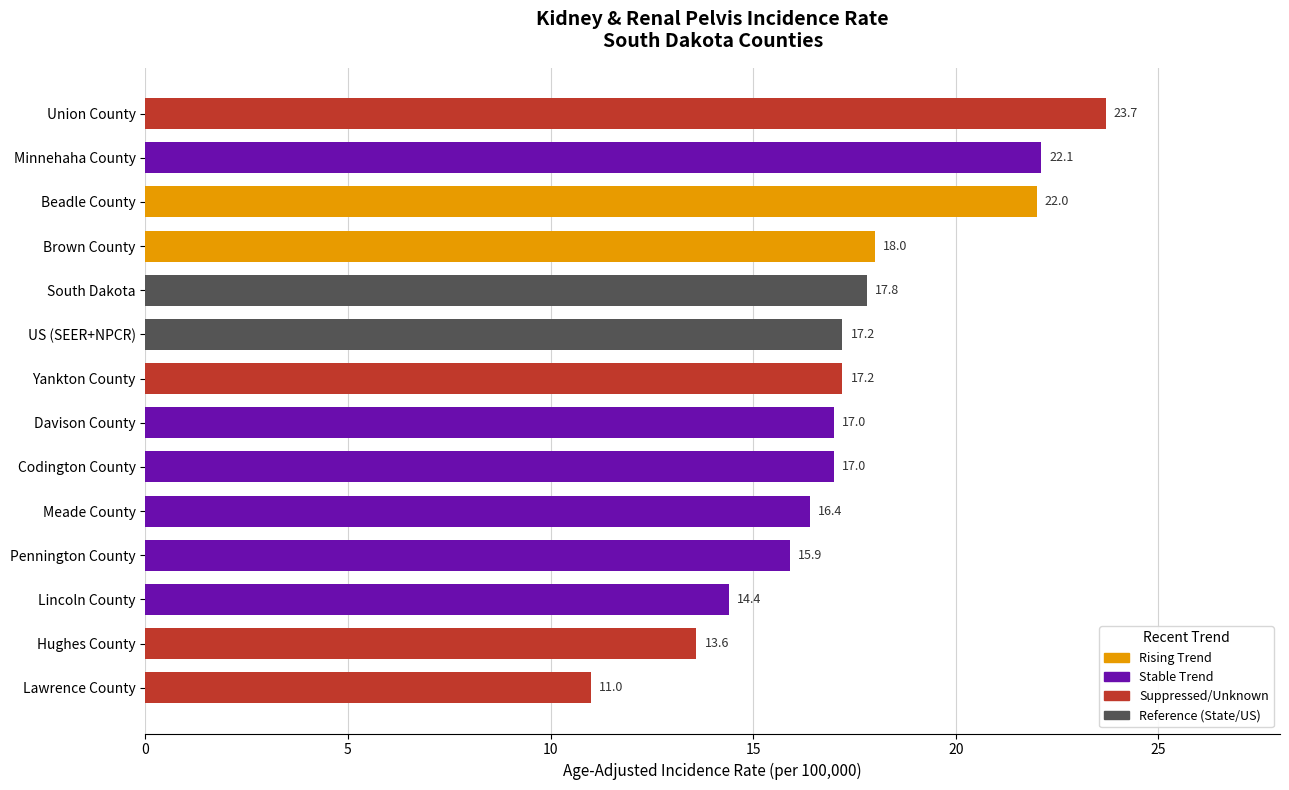

Between Minnehaha County and Brown County, which is larger?

Minnehaha County